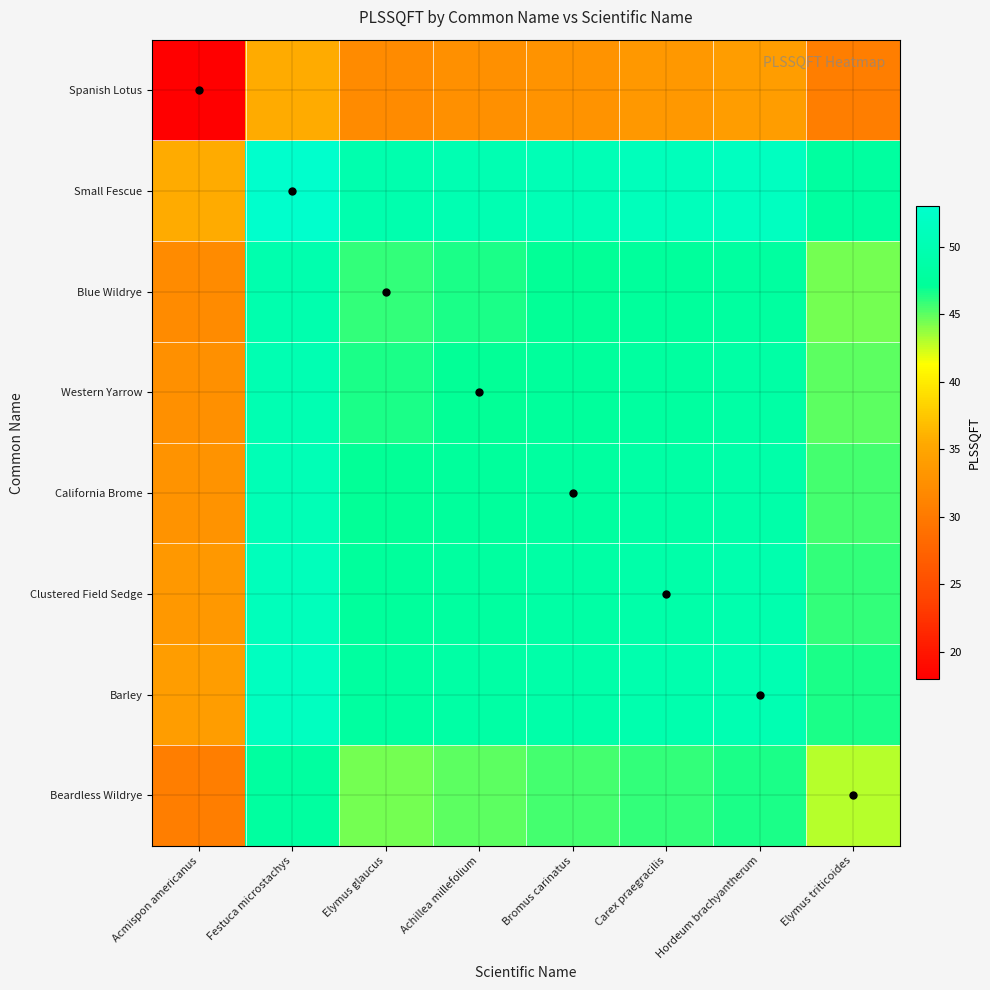

At how many categories does at least one series exceed 34?

8